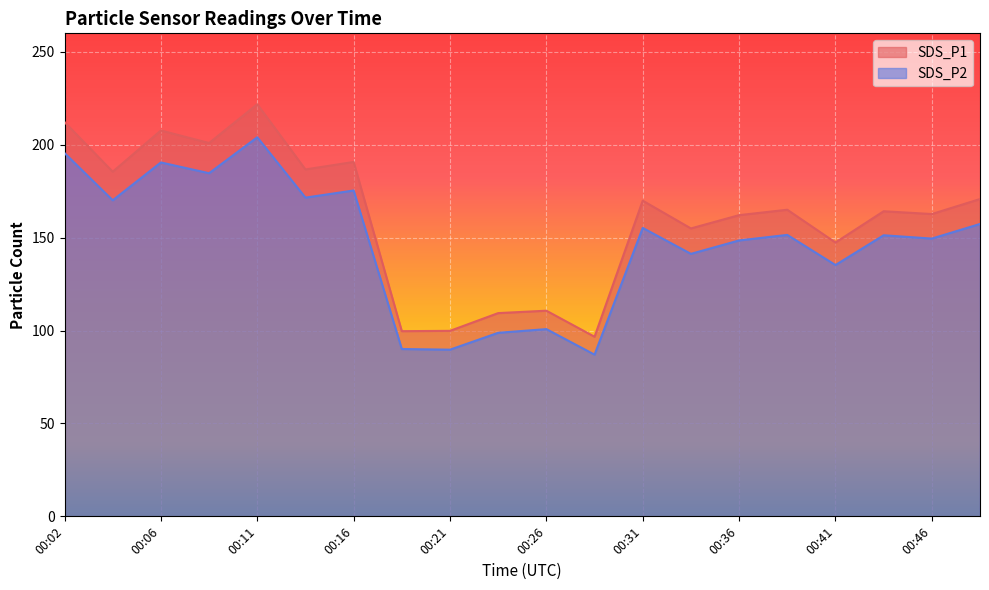

Which has a higher value, 00:29 or 00:19?

00:19